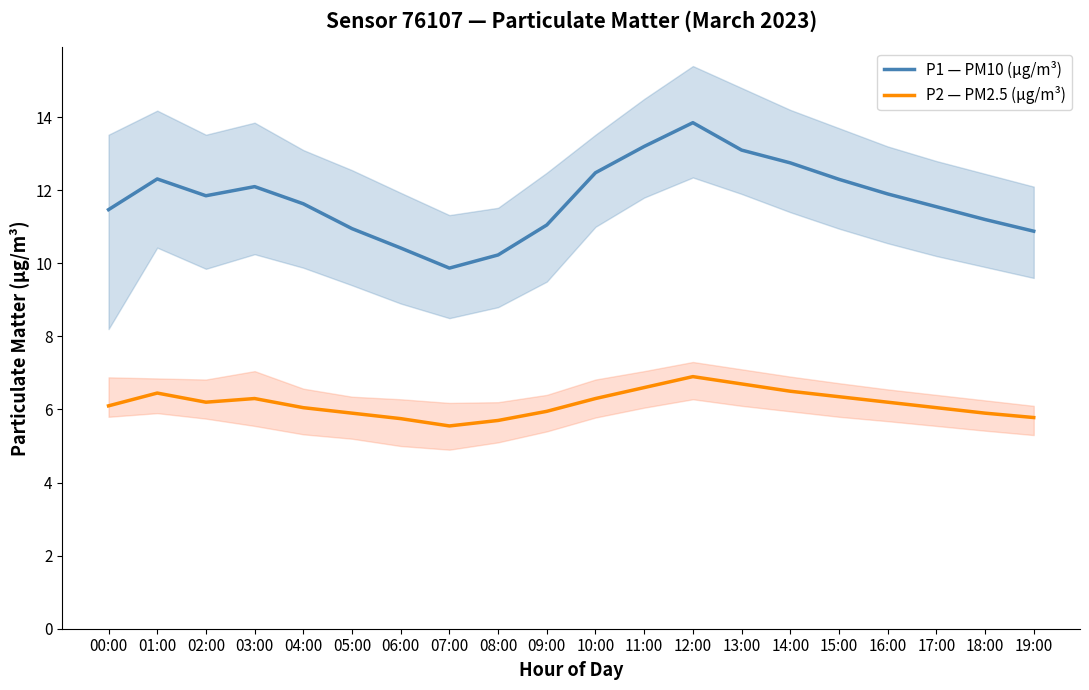

What is the difference between the maximum and minimum values in the P2 — PM2.5 (µg/m³) series?

1.4